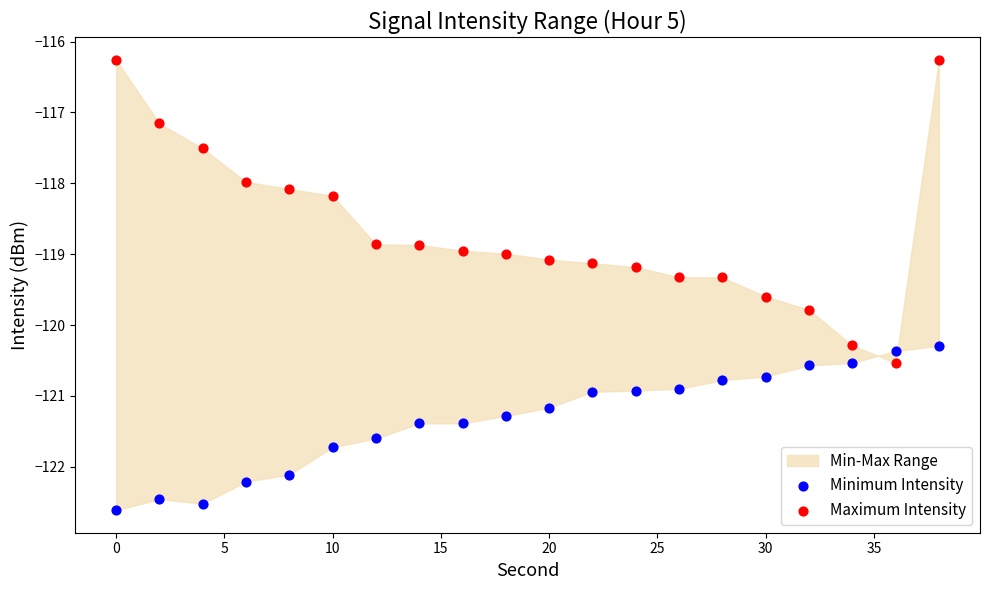

Which series reaches the minimum Y coordinate?

Minimum Intensity